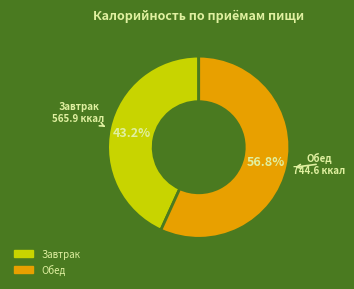

To the nearest percent, what percentage of the pie is Обед?

57%